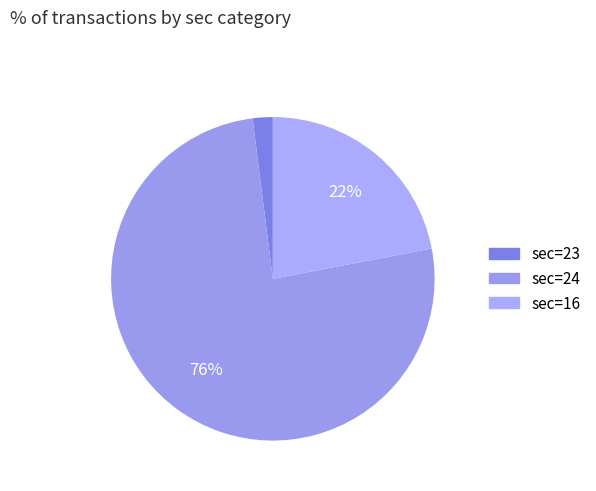

How many segments does this pie chart have?

3